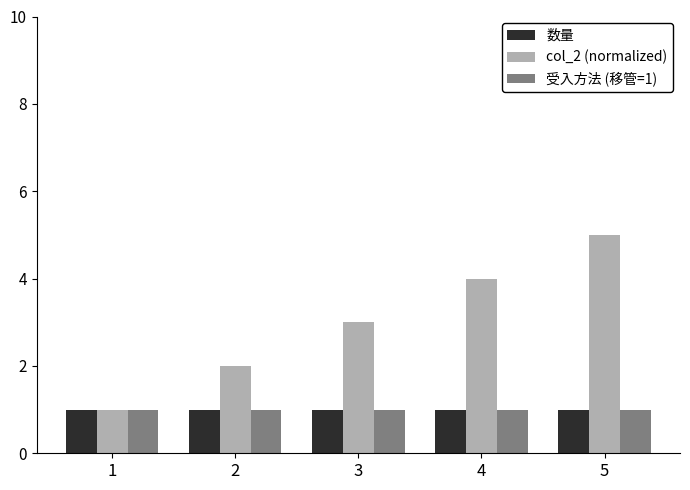

What is the spread (max minus min) of values at 2?

1